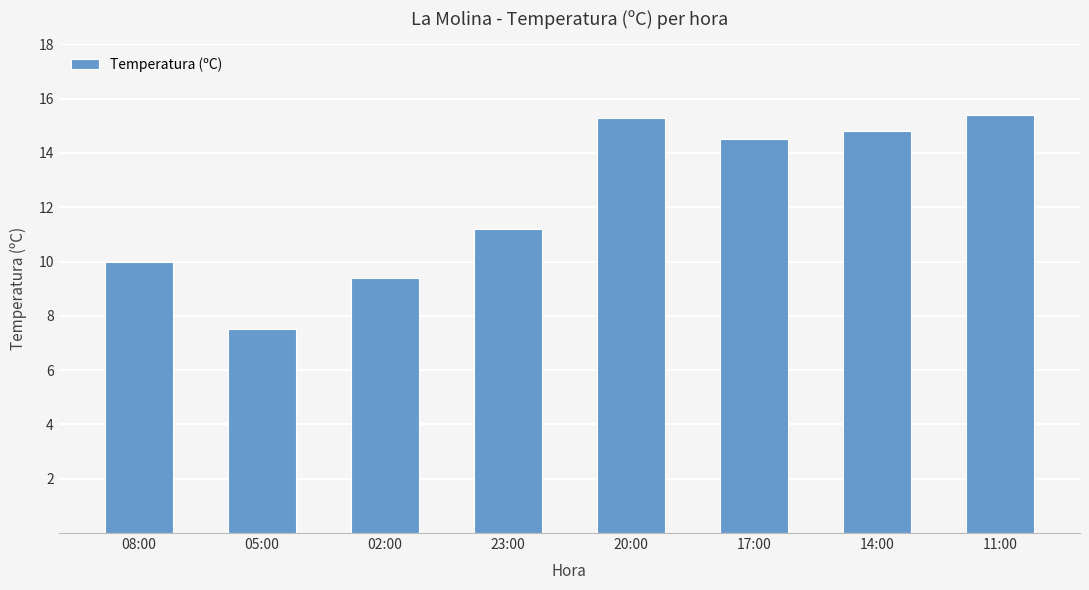

Reading left to right, transcribe all the data shown in this chart.

10.0	7.5	9.4	11.2	15.3	14.5	14.8	15.4